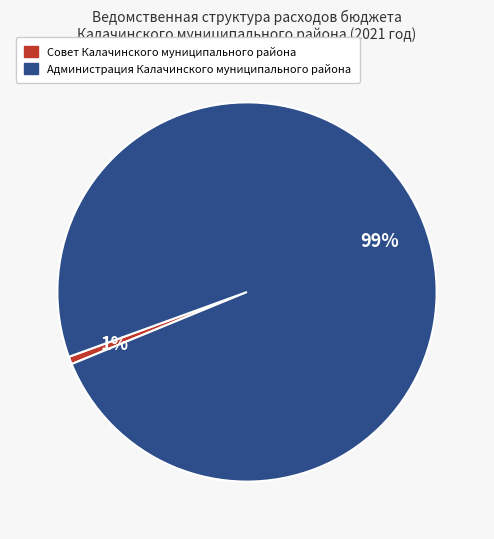

Is there a majority slice in this chart?

Yes